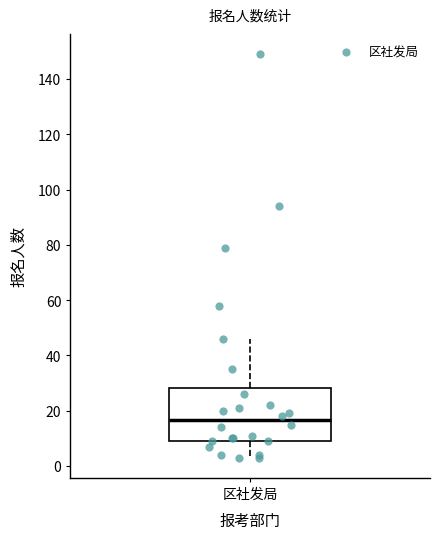

Read this box plot against the y-axis: the position of the median line, the range covered by the box, and the ends of both whiskers. The values are not printed on the chart, so give them approximately, as read against the axis.

median 16, box 10 to 28, whiskers 4 to 46